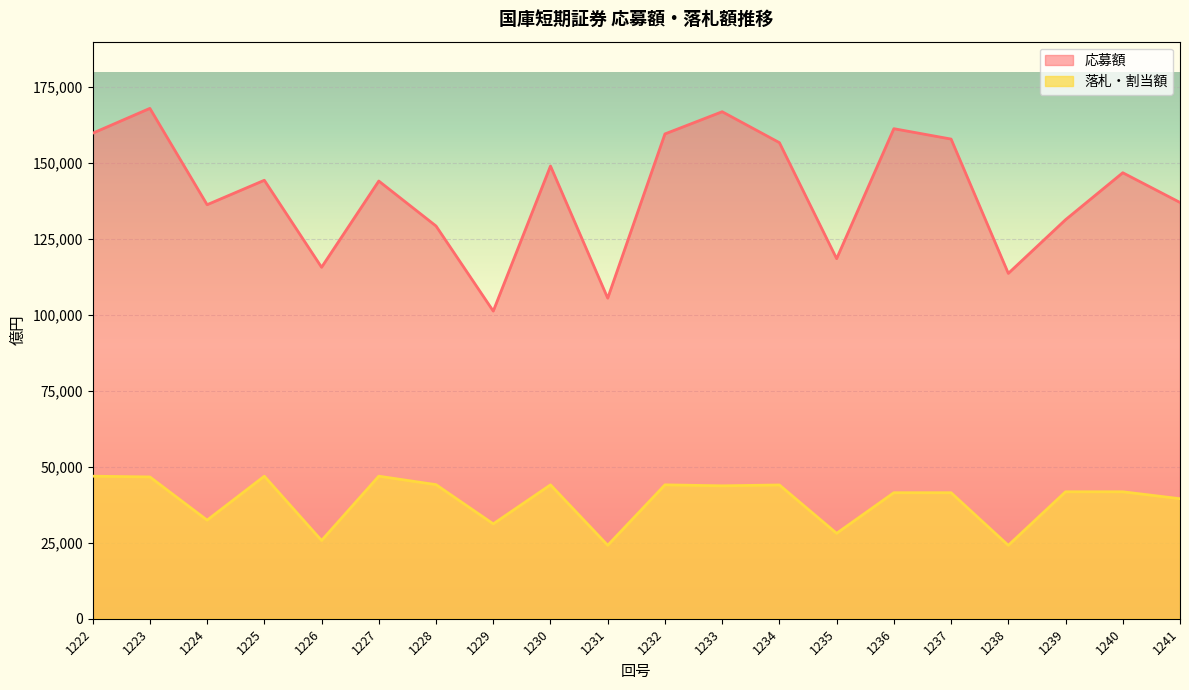

Rank the series by their average value, from highest to lowest.

応募額, 落札・割当額